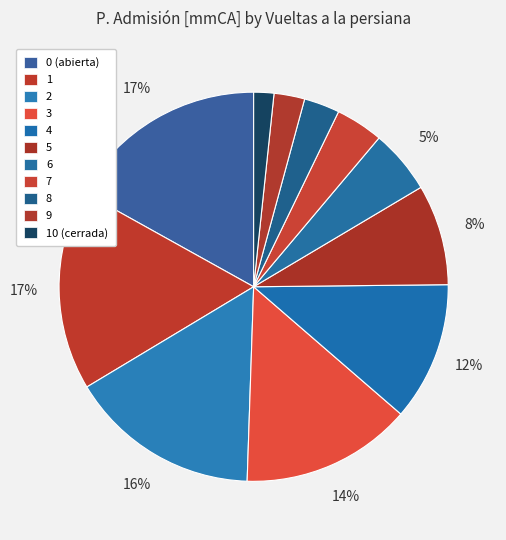

How many slices are in this pie chart?

11